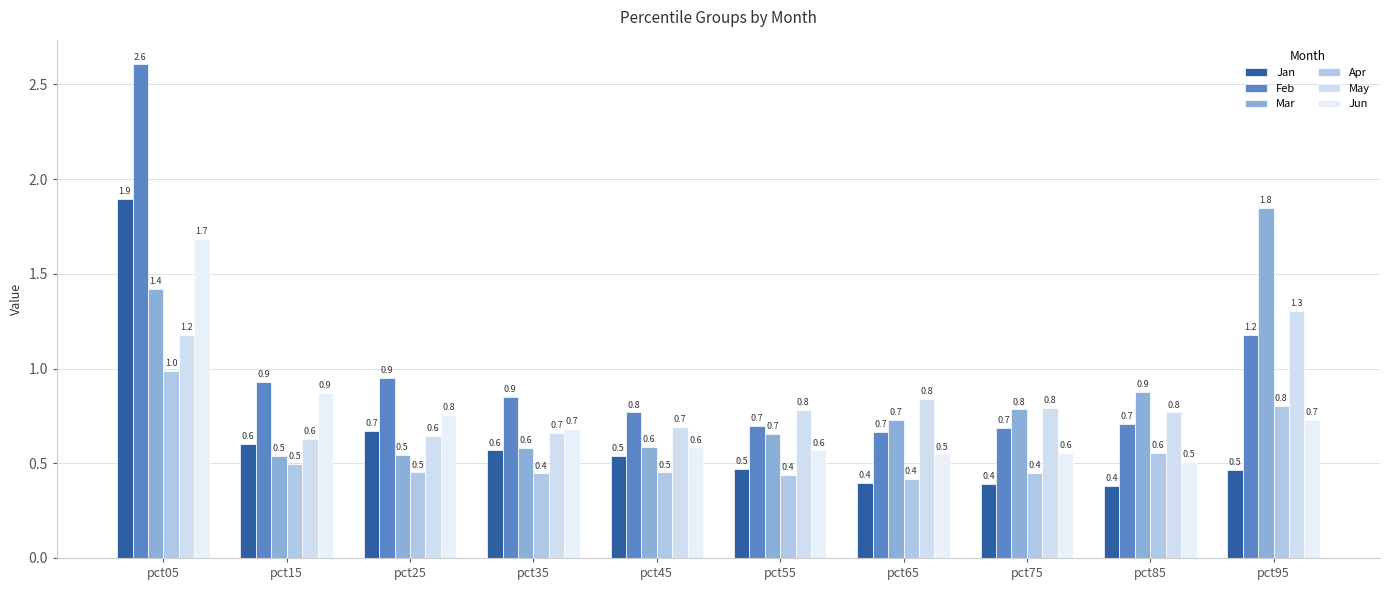

The Jan series shows 1.9 at pct05. True or false?

True